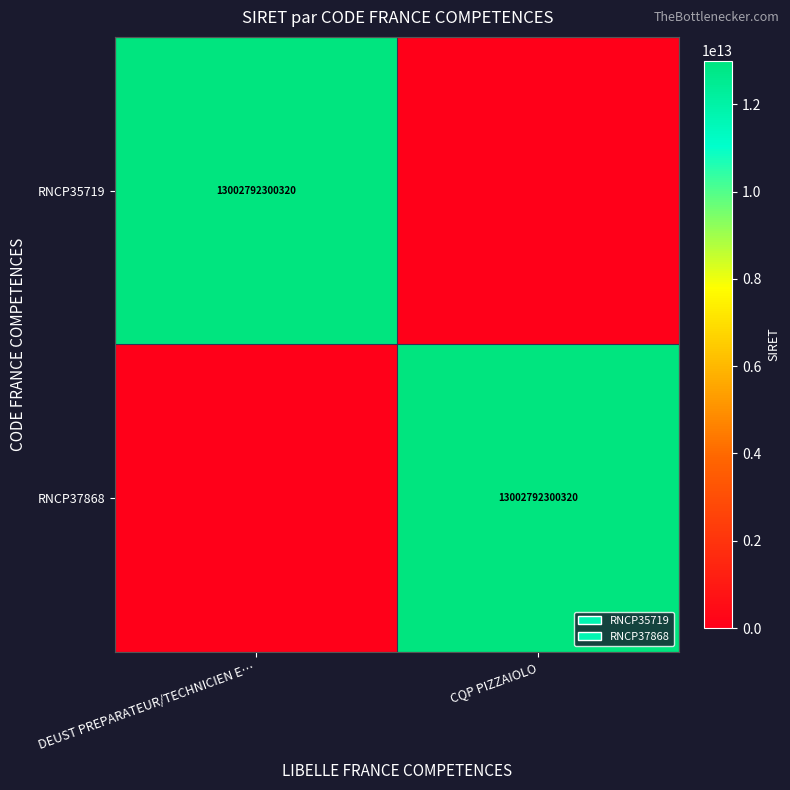

The RNCP35719 series shows 20577572347086 at DEUST PREPARATEUR/TECHNICIEN E…. True or false?

False